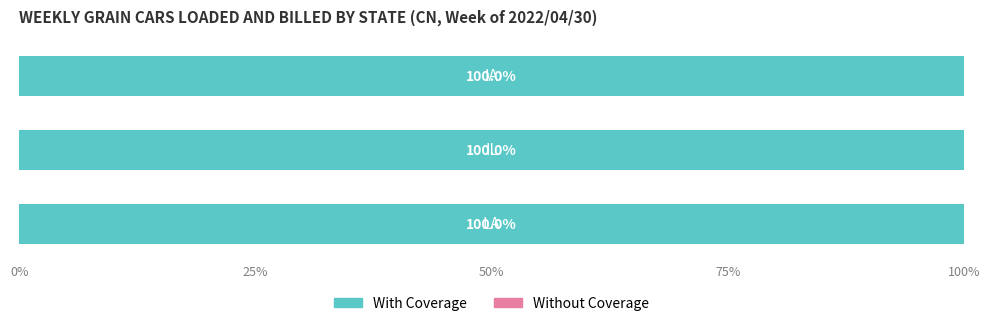

What is the label of the 1st bar from the left?

IA